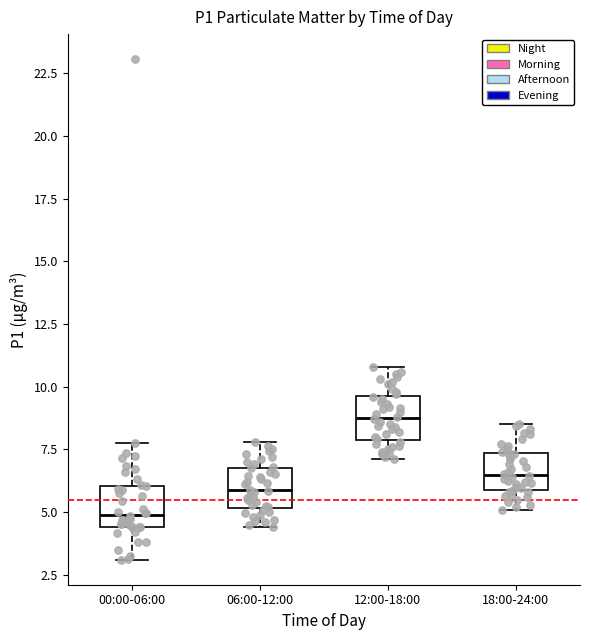

Which box has the lowest median line?

00:00-06:00